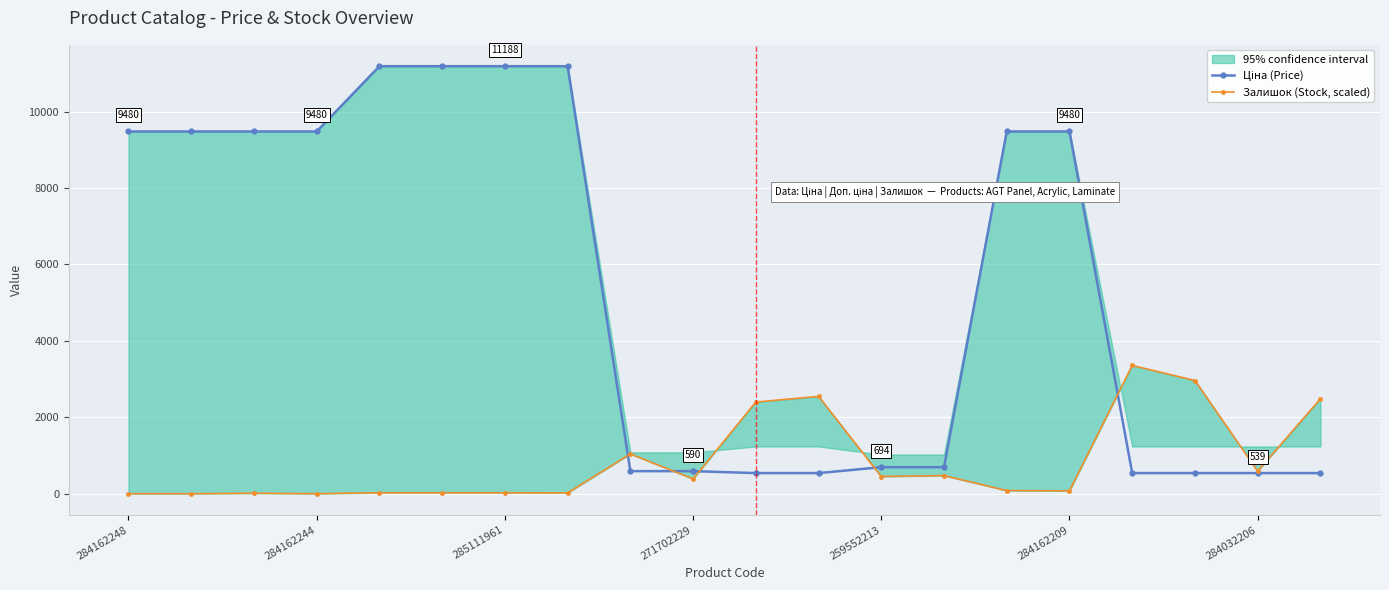

True or false: Ціна (Price) has more than 2 interior local peaks.

False